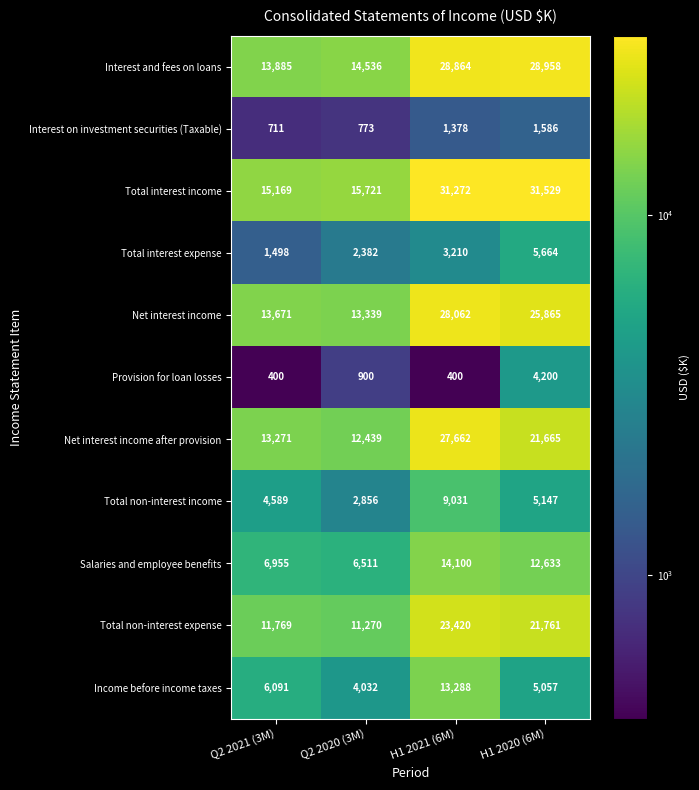

What is the spread (max minus min) of values at H1 2020 (6M)?

29943